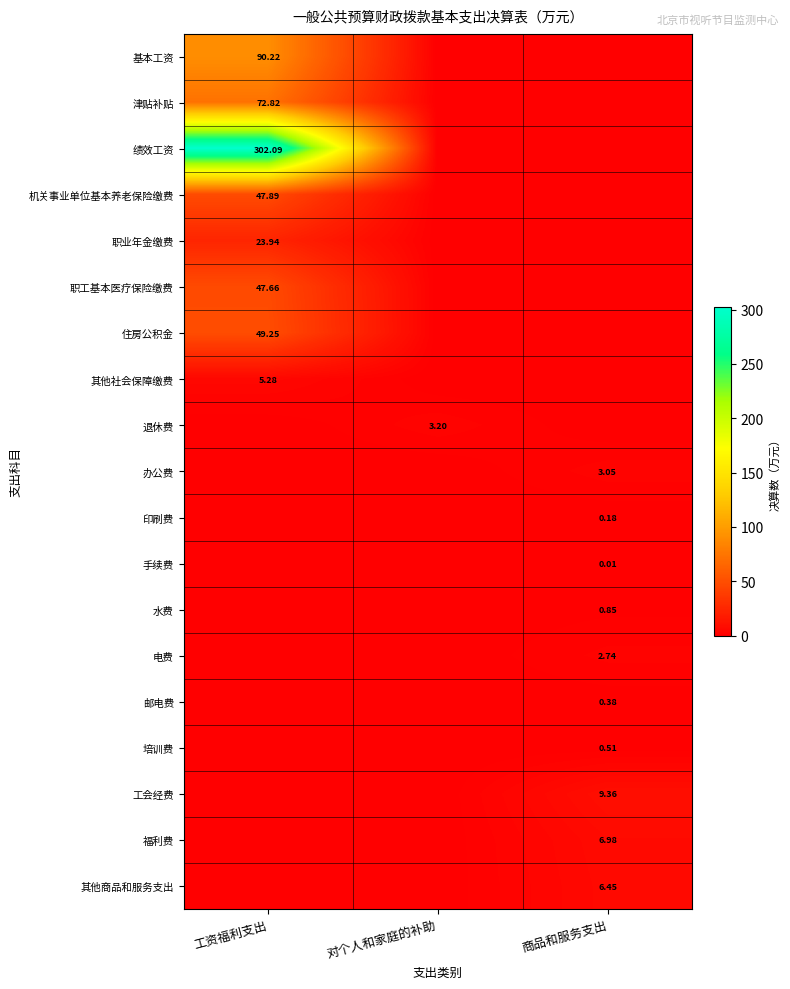

What is the approximate value of 福利费 at 商品和服务支出?

7.0